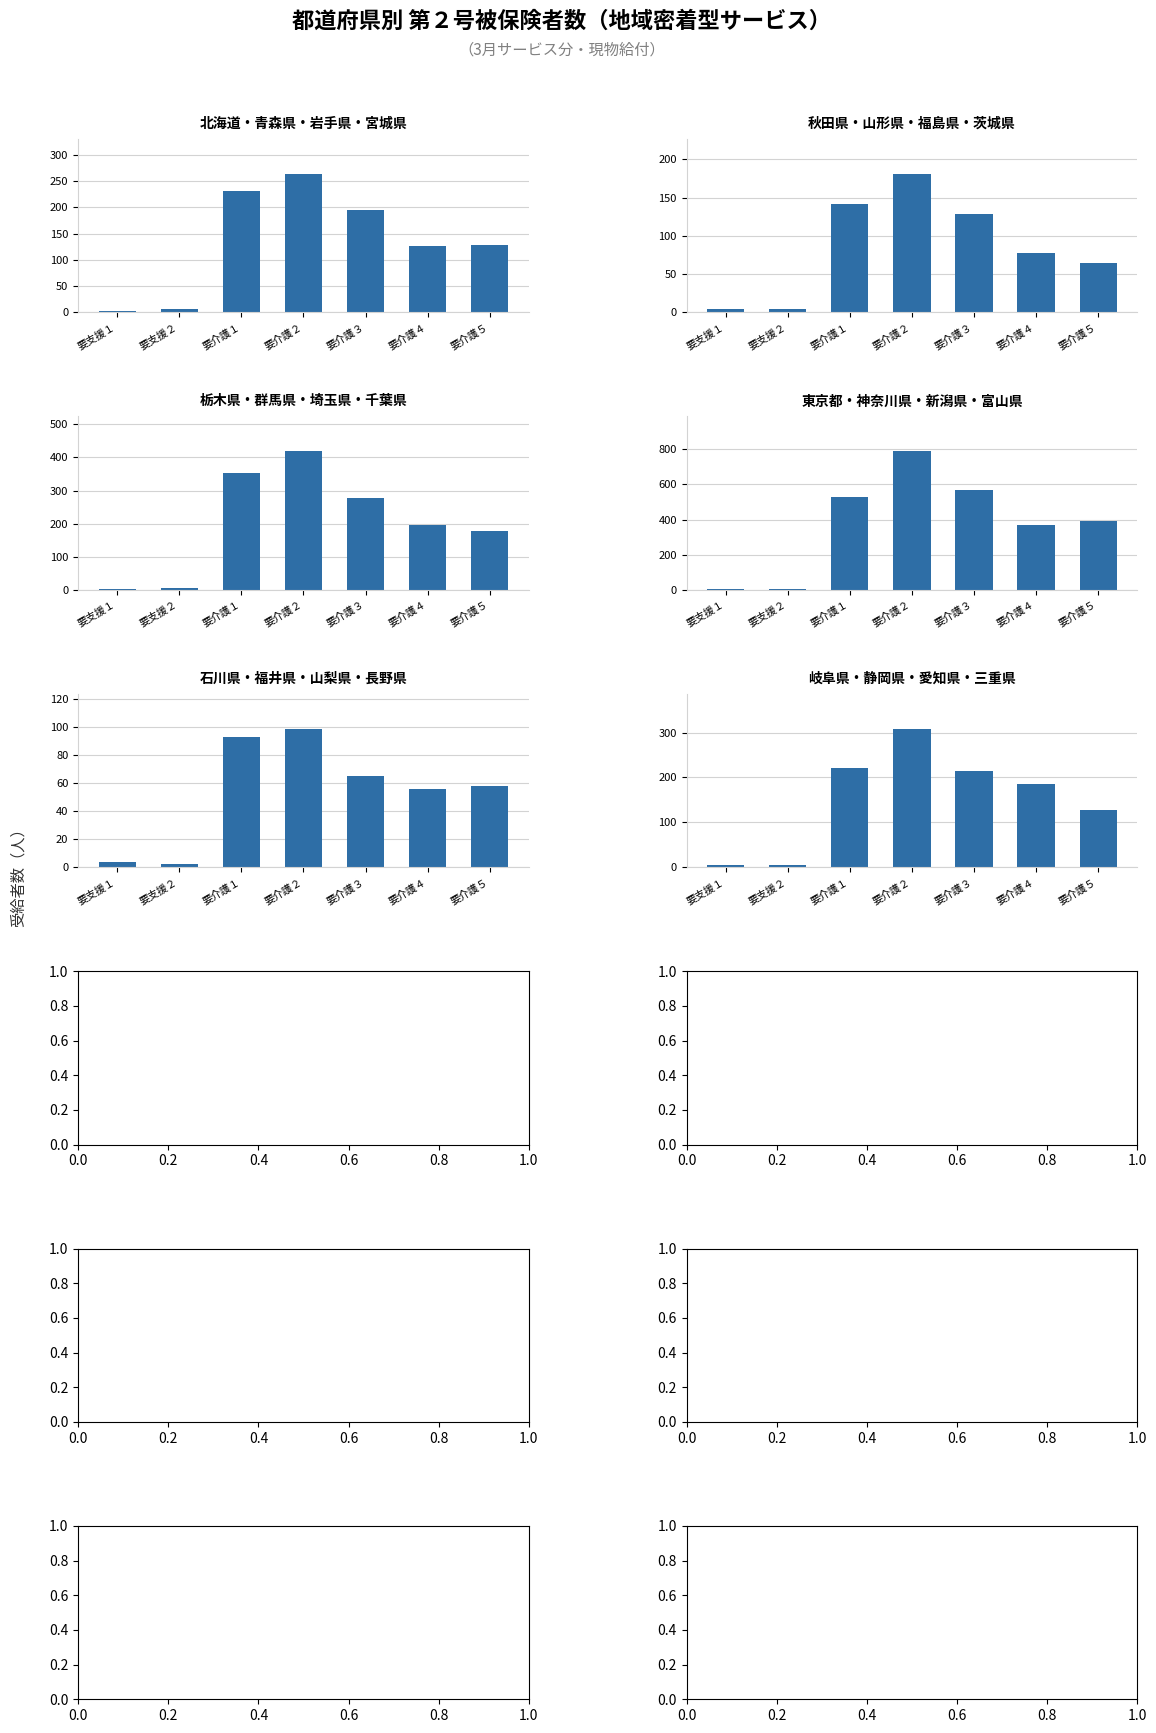

At how many categories does at least one series exceed 425?

3